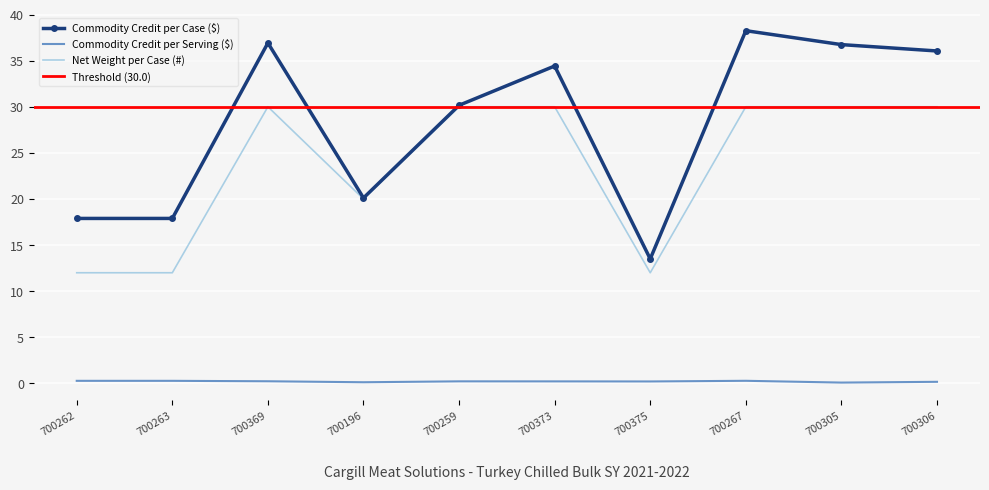

True or false: Net Weight per Case (#) and Commodity Credit per Case ($) intersect in this chart.

False